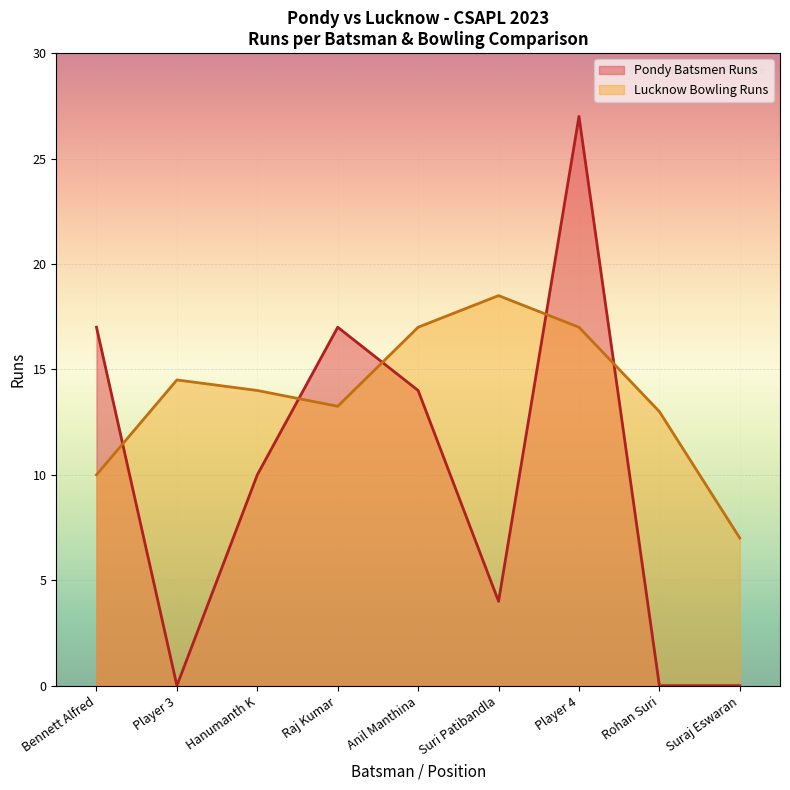

Does the chart display data point markers on the line(s)?

No